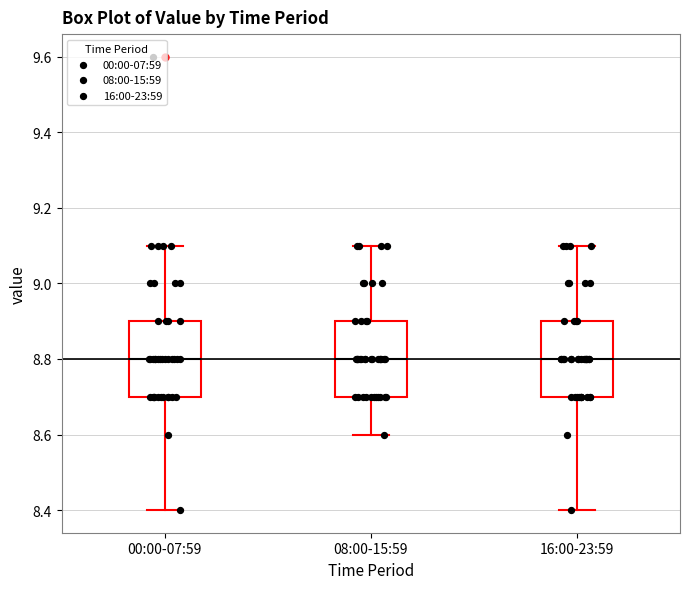

Reading left to right, transcribe this box plot: for each box, give where its median line is, the range the box spans, and where its two whiskers end, as read against the y-axis. The values are not printed on the chart, so give them approximately, as read against the axis.

00:00-07:59: median 8.8, box 8.7 to 8.9, whiskers 8.4 to 9.1
08:00-15:59: median 8.8, box 8.7 to 8.9, whiskers 8.6 to 9.1
16:00-23:59: median 8.8, box 8.7 to 8.9, whiskers 8.4 to 9.1